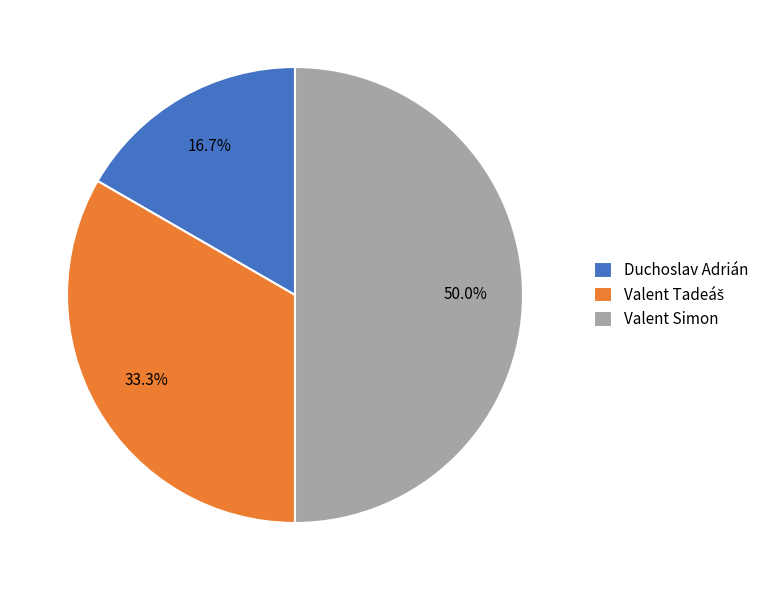

How much of the chart is everything except Valent Simon?

50.0%